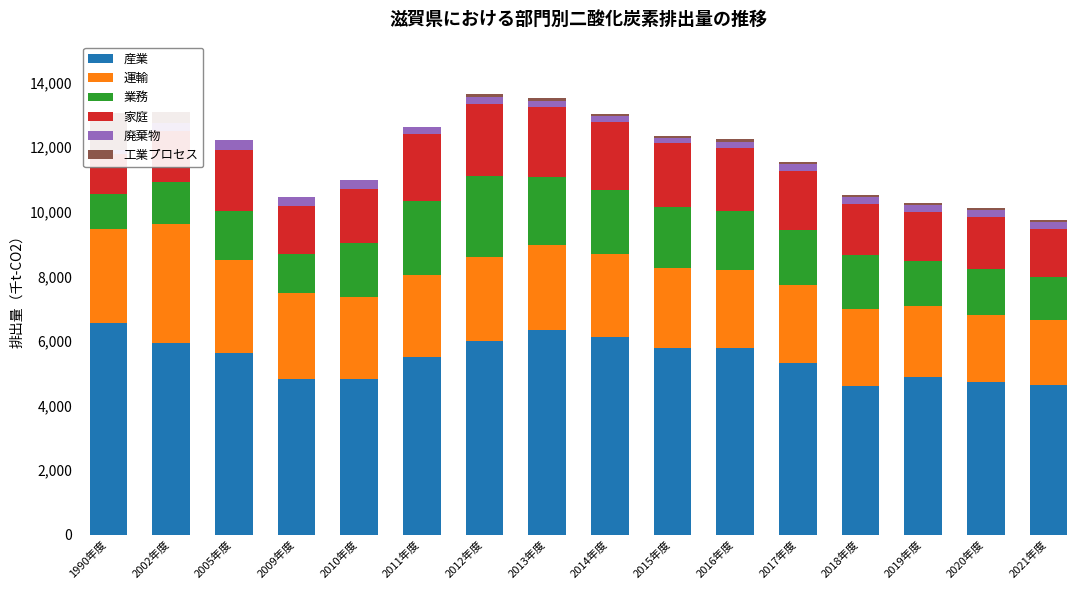

Which series has the largest total across all categories?

産業